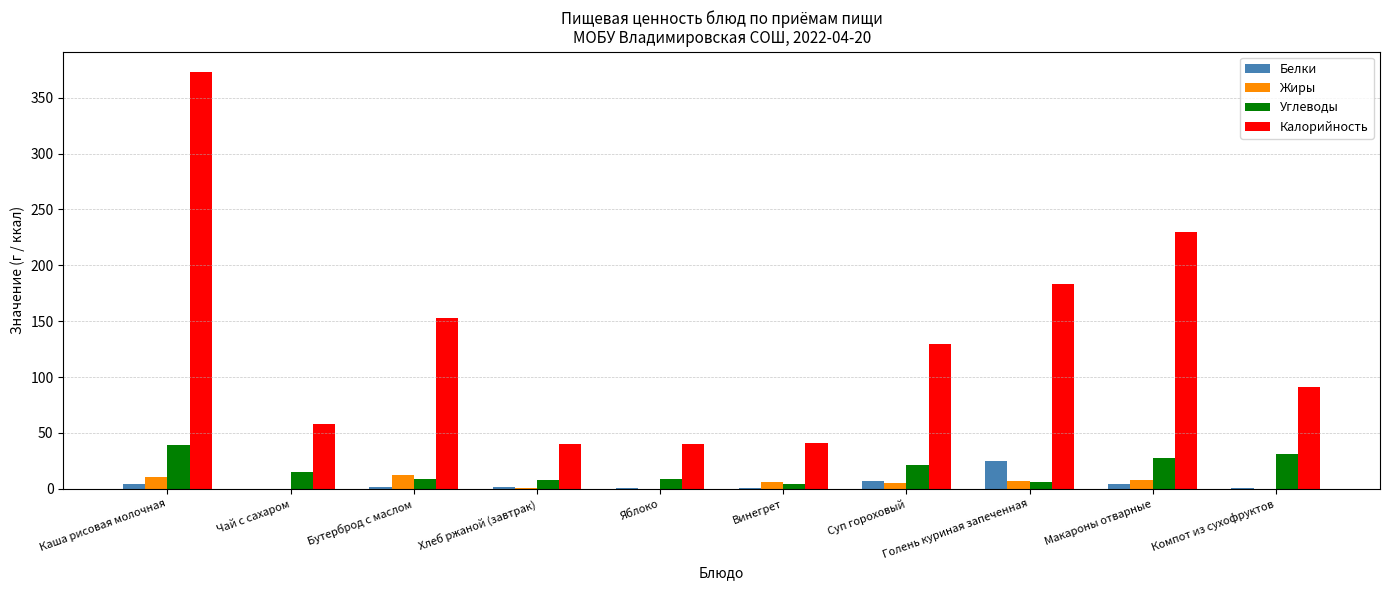

What is the sum of all Углеводы values?

170.1